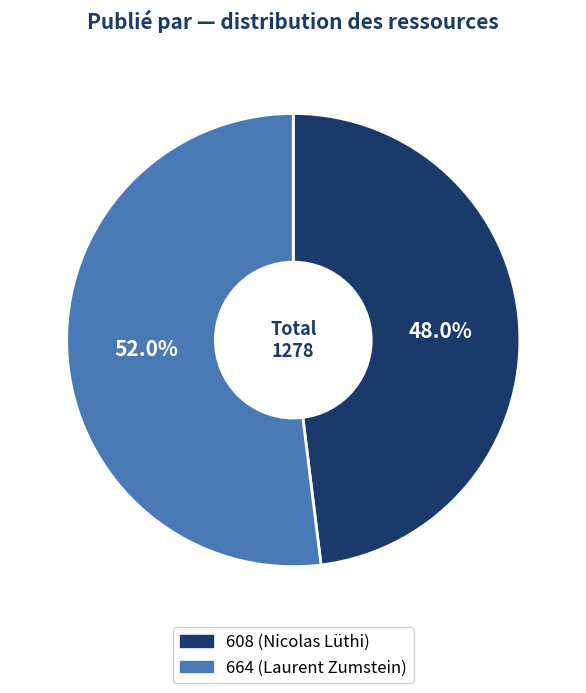

To the nearest percent, what portion does 664 represent?

52%